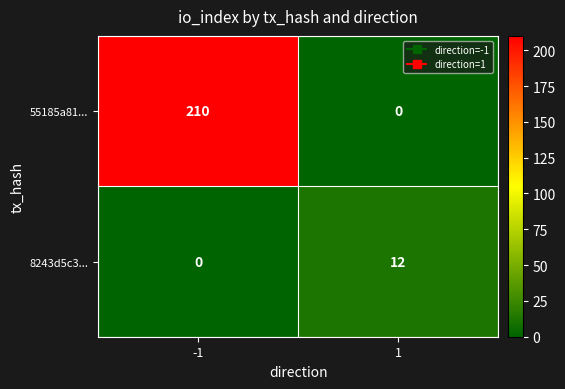

How many categories are shown in the chart?

2